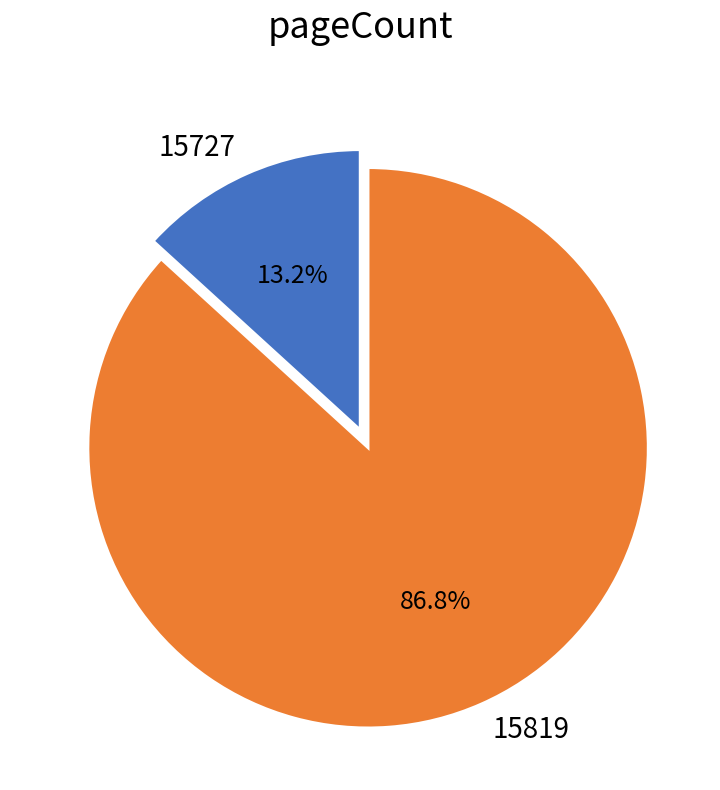

What is the largest slice in the pie chart?

15819